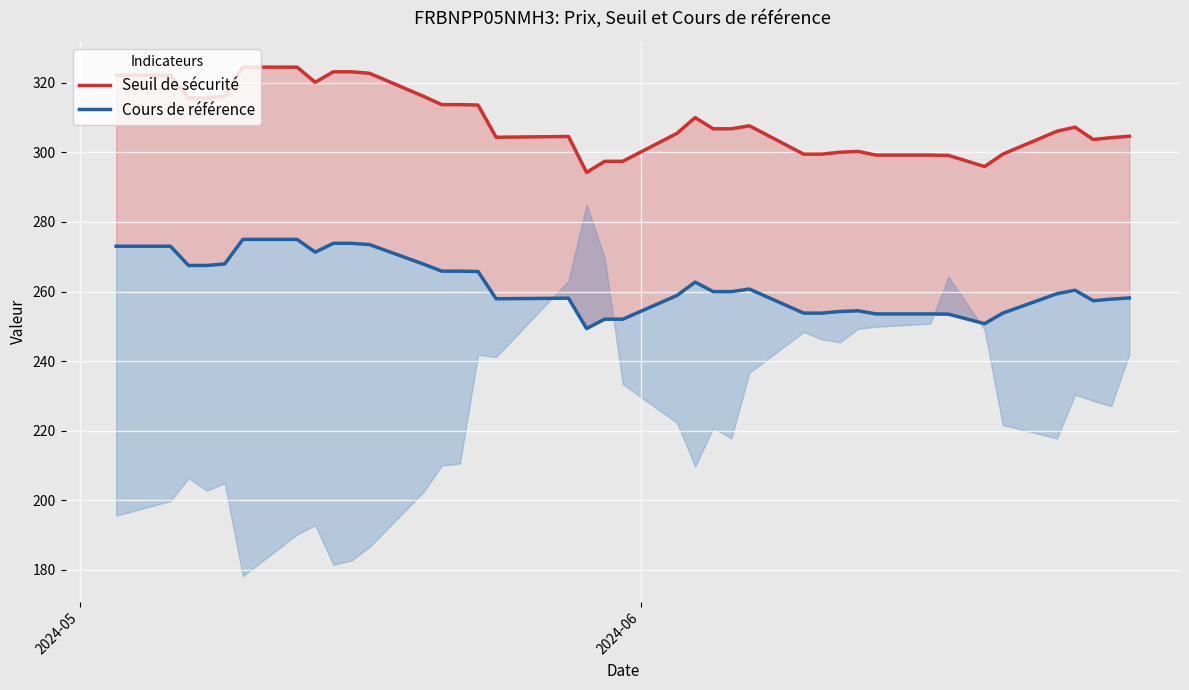

Reading right to left, transcribe all the data shown in this chart.

Seuil de sécurité: 304.6	304.2	303.7	307.2	306.1	299.5	295.9	299.1	299.2	299.2	300.3	300.1	299.5	299.5	307.6	306.8	306.8	310.0	305.5	297.4	297.4	294.3	304.6	304.4	313.6	313.7	313.7	316.1	322.7	323.2	323.2	320.2	324.5	324.5	316.2	315.6	315.6	322.2	322.2
Cours de référence: 258.2	257.8	257.4	260.4	259.4	253.8	250.8	253.5	253.6	253.6	254.5	254.3	253.8	253.8	260.7	260.0	260.0	262.7	258.9	252.1	252.1	249.4	258.1	257.9	265.8	265.9	265.9	267.9	273.5	273.9	273.9	271.3	275.0	275.0	267.9	267.5	267.5	273.0	273.0